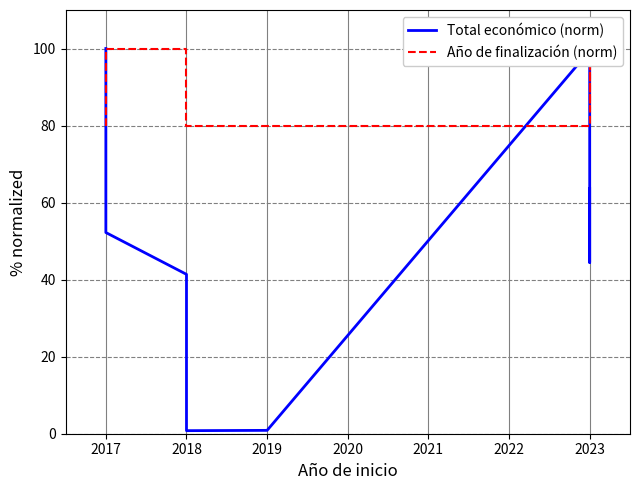

After their last crossing, which series has the higher values: Año de finalización (norm) or Total económico (norm)?

Año de finalización (norm)